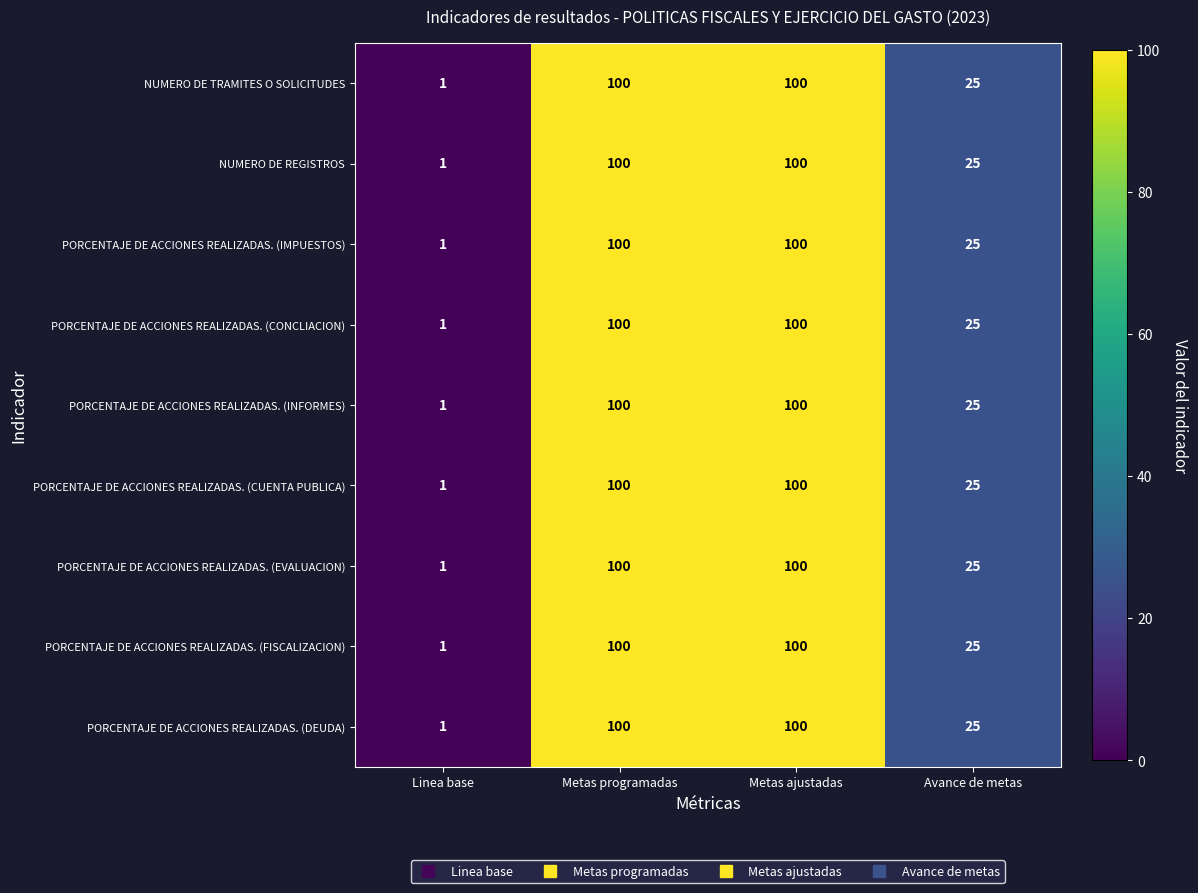

The value of PORCENTAJE DE ACCIONES REALIZADAS. (INFORMES) at Metas programadas is 100. True or false?

True